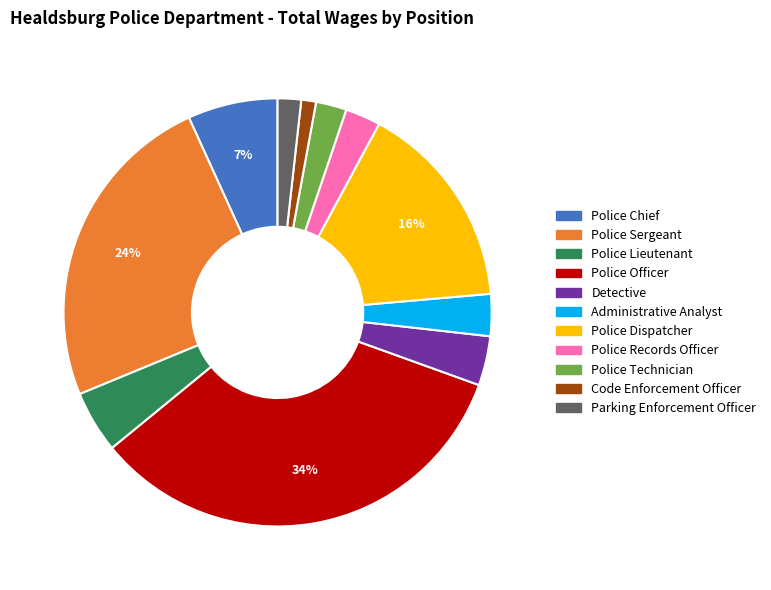

How many segments does this pie chart have?

11